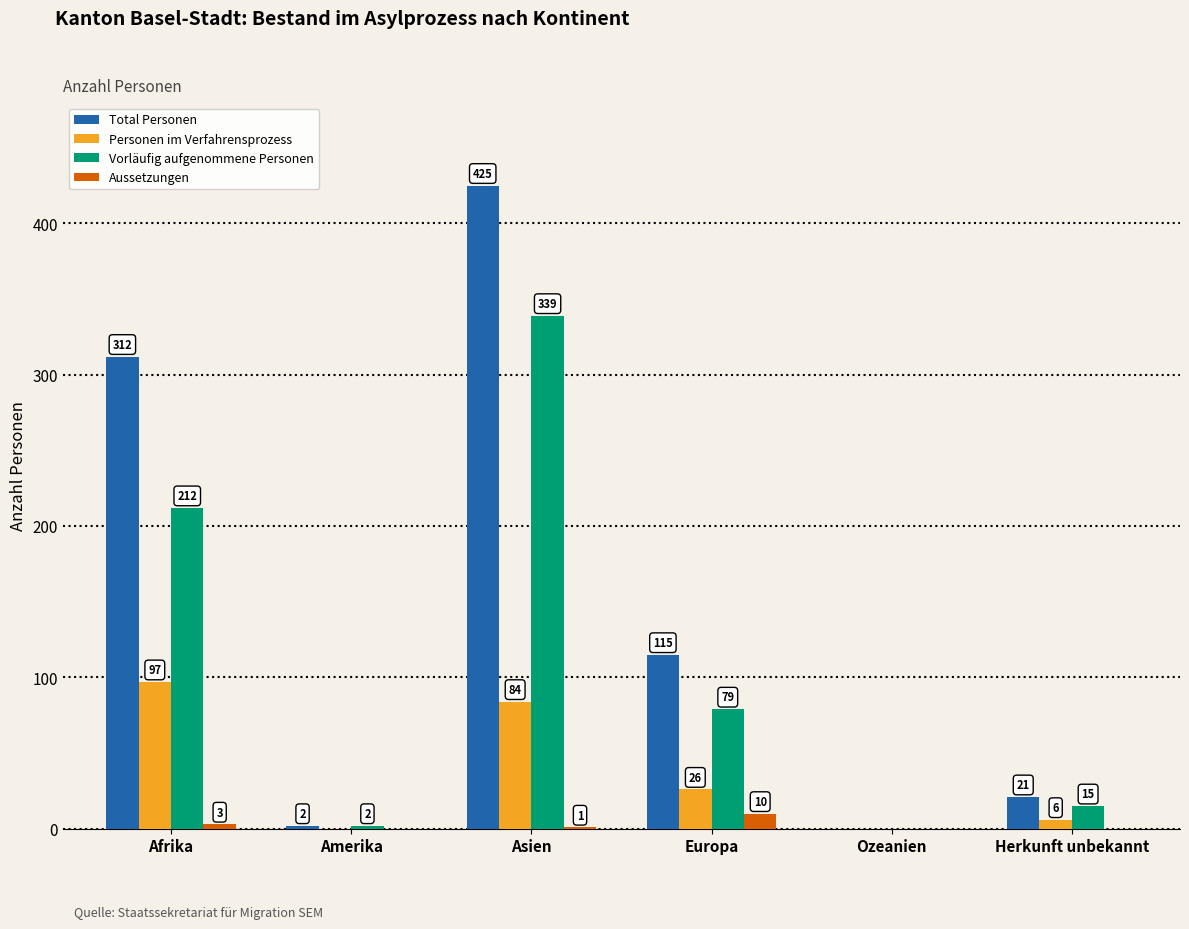

True or false: Personen im Verfahrensprozess has a value of 6 at Herkunft unbekannt.

True